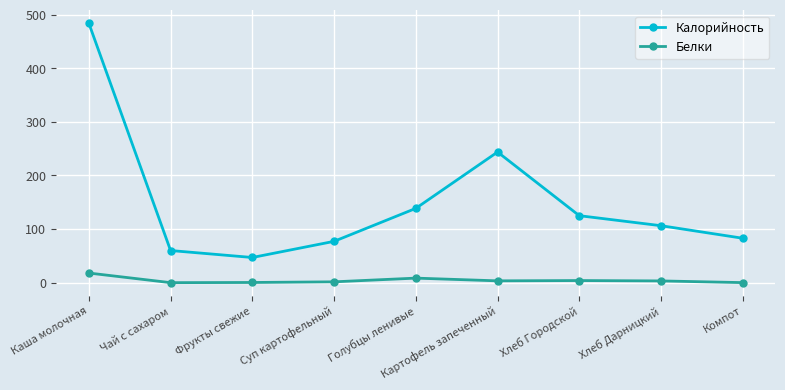

What position from the right is Хлеб Дарницкий?

2